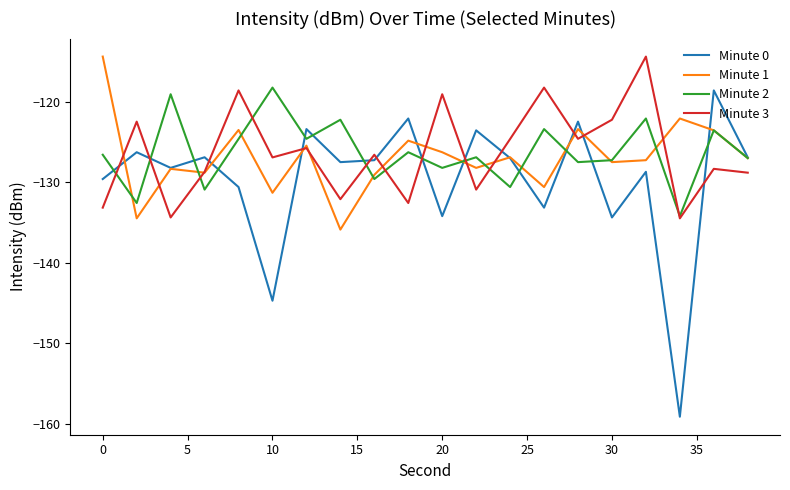

What is the smallest value displayed?

-159.2